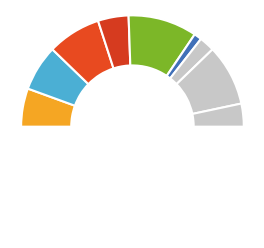

How many slices are in this pie chart?

10